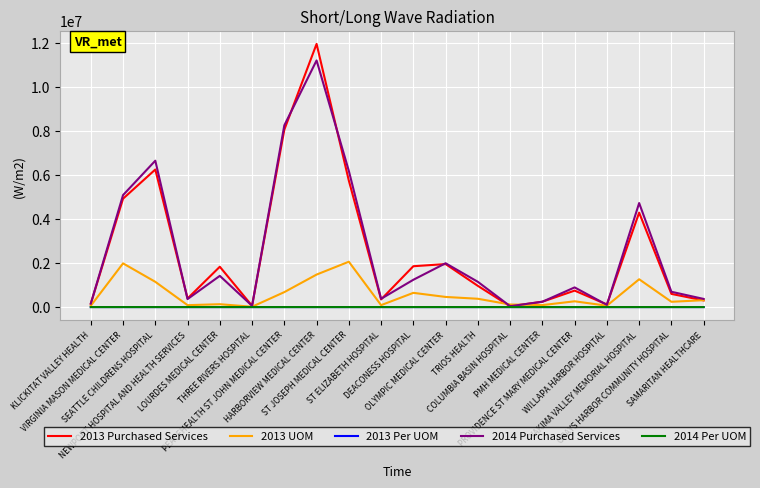

Is it true that 2013 Per UOM equals 3.7 at THREE RIVERS HOSPITAL?

True